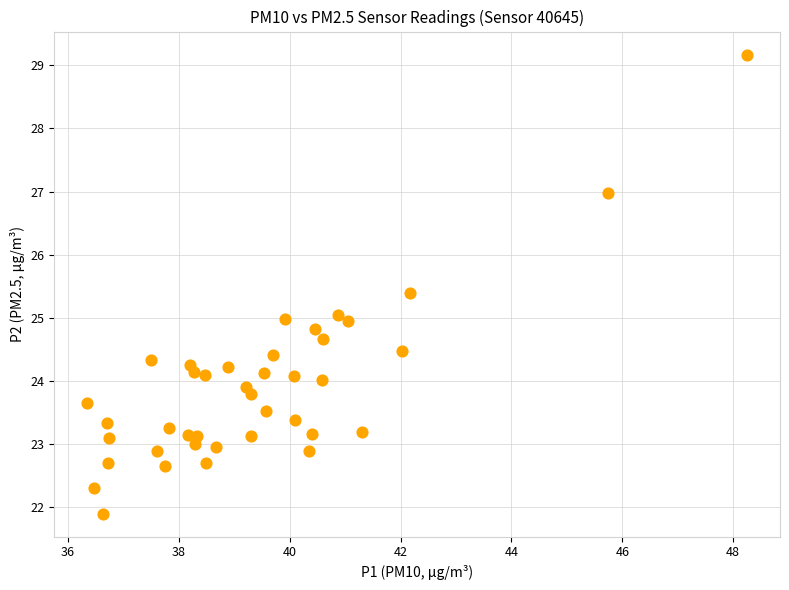

What is the range of Y values (max minus min)?

7.3